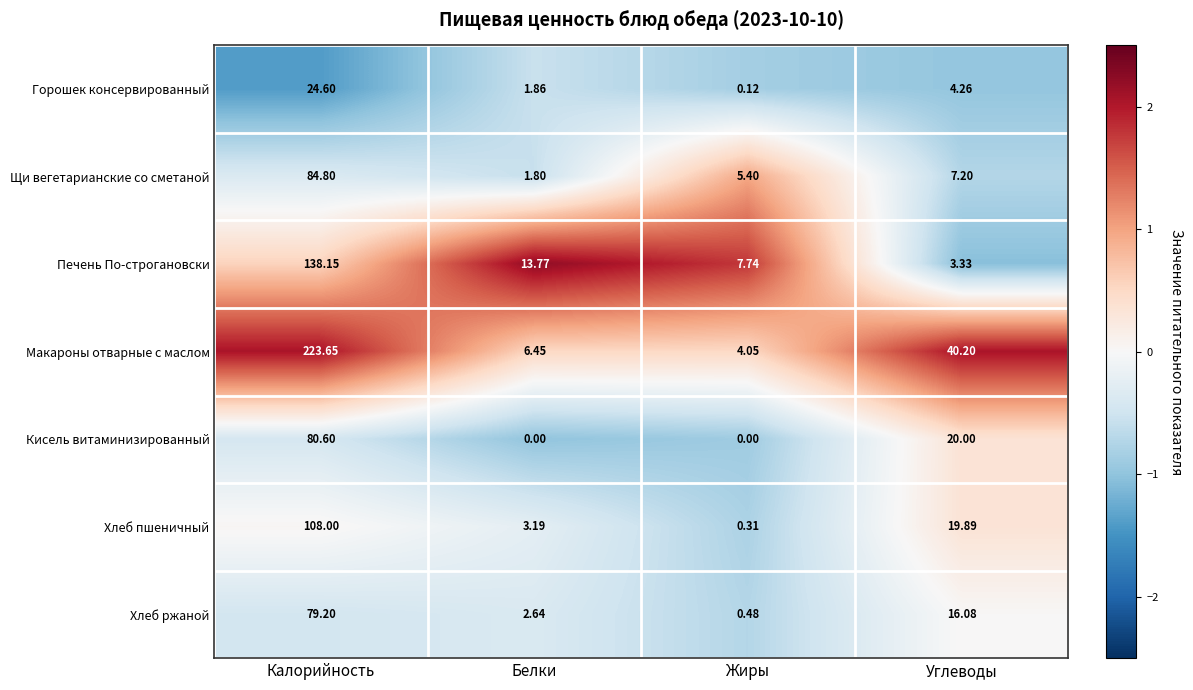

At which category is the sum across all series the highest?

Калорийность